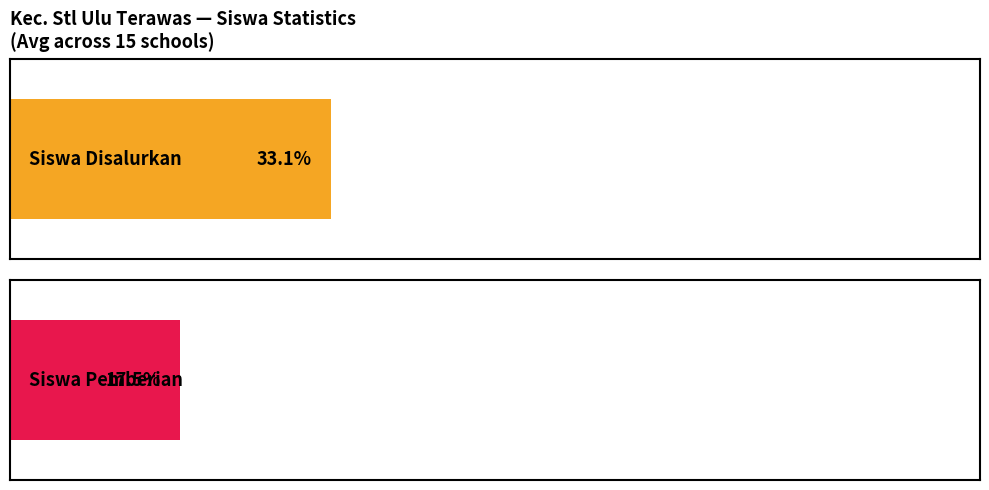

The Siswa Disalurkan series shows 77 at SDN 1 TERAWAS. True or false?

False